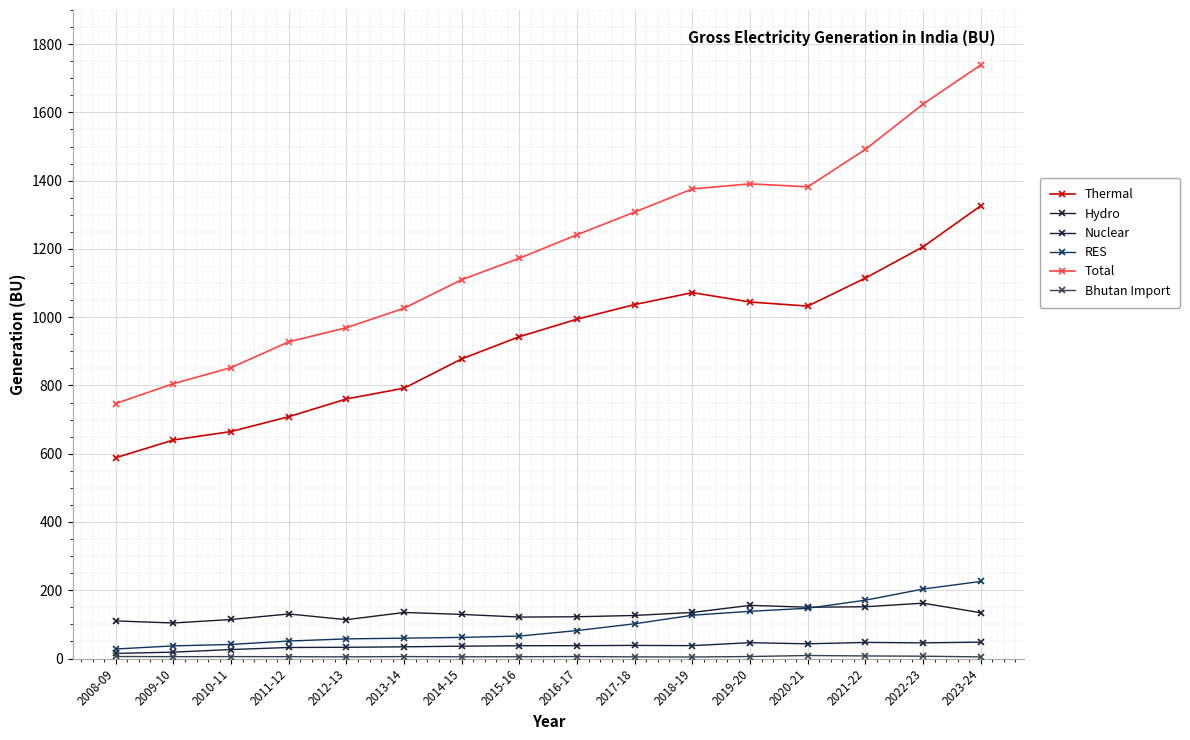

At which category is the sum across all series the highest?

2023-24